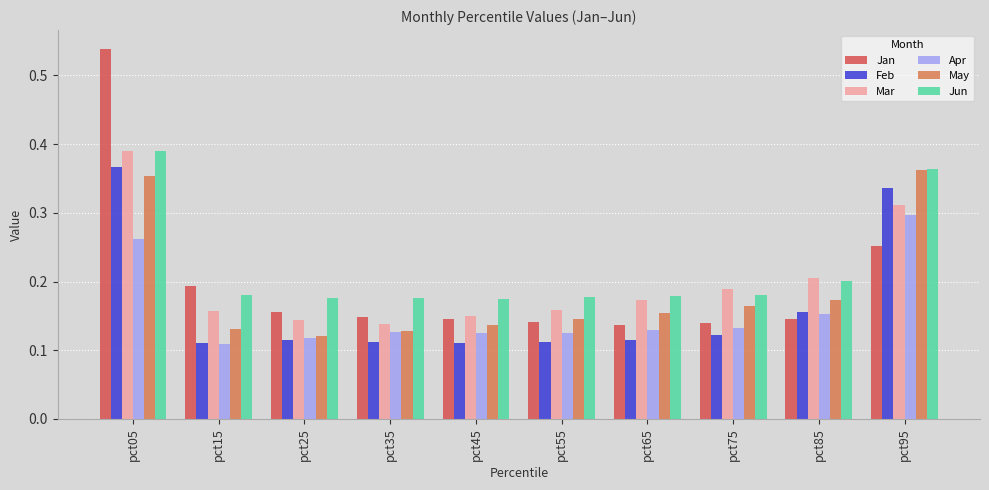

Is it true that Jun equals 0.6 at pct05?

False